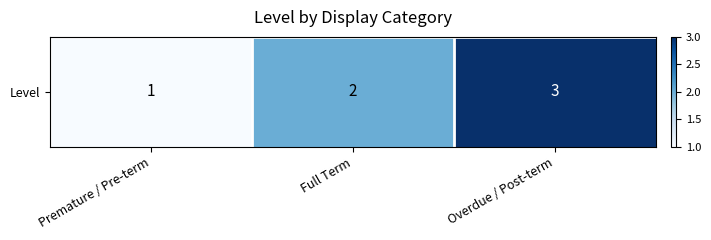

Which label corresponds to the largest value in the chart?

Overdue / Post-term